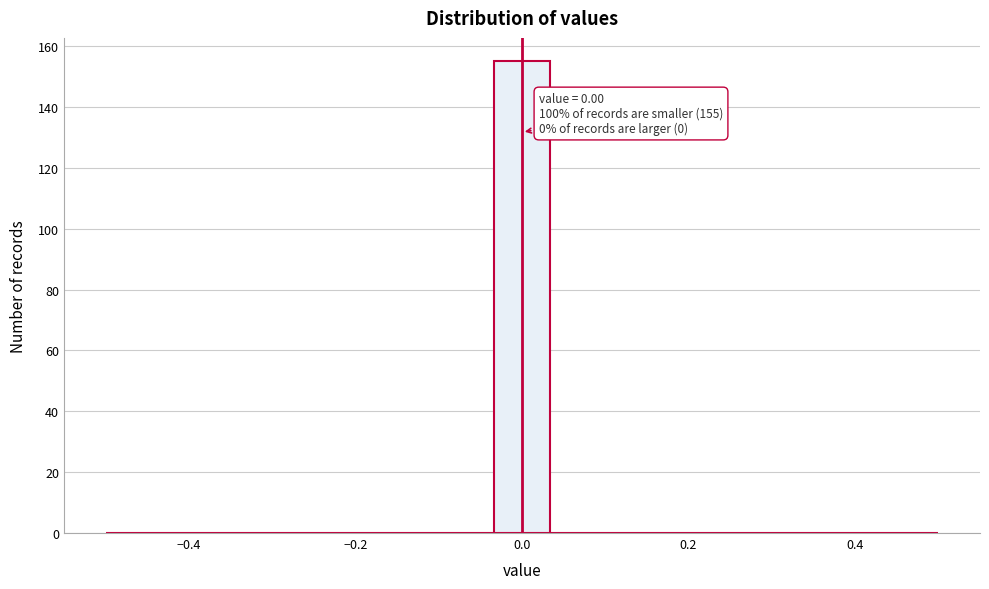

Around what value on the x-axis is the tallest bar? Give the approximate position of its centre, as read against the axis.

0.00